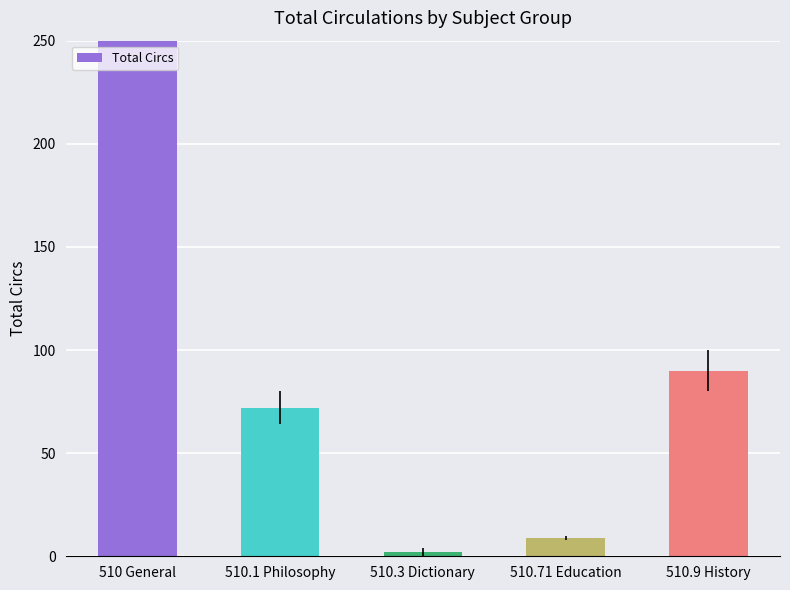

What is the sum of the values at 510.1 Philosophy and 510 General?

337